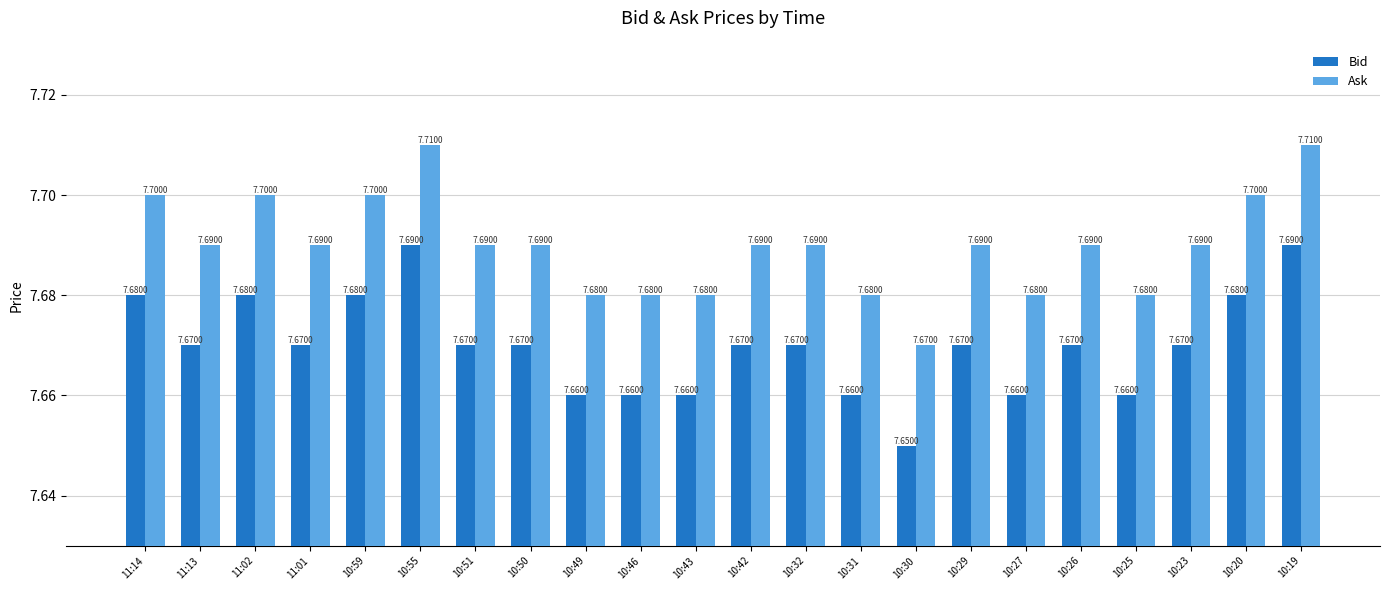

What is the sum of the Ask values at 10:30 and 11:13?

15.4